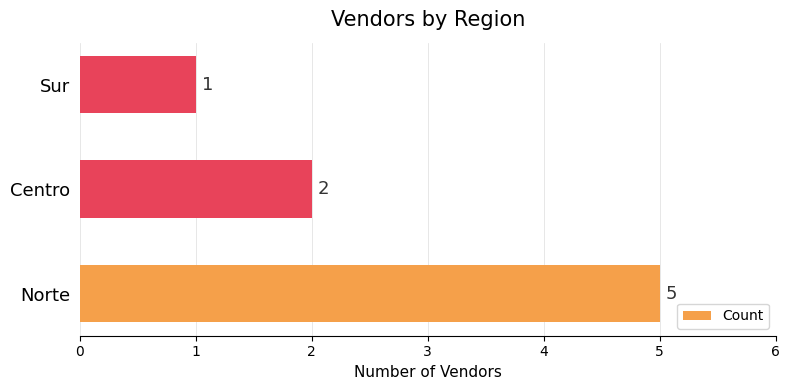

Reading top to bottom, list all the values displayed in this chart.

1	2	5